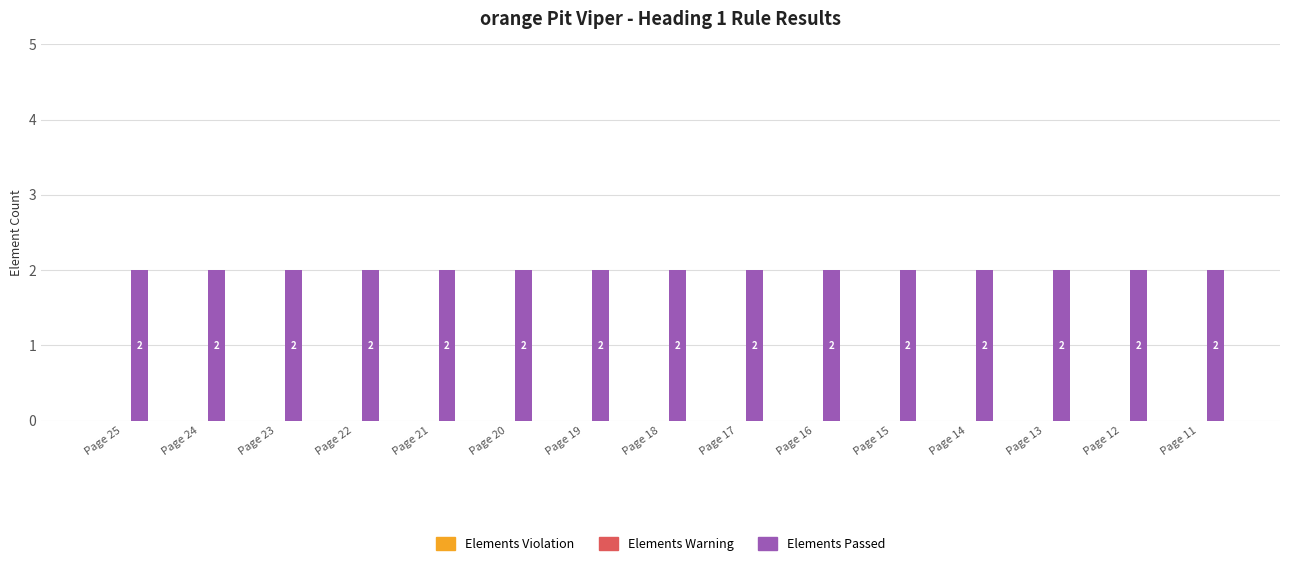

What are all the series names shown in the legend?

Elements Violation, Elements Warning, Elements Passed